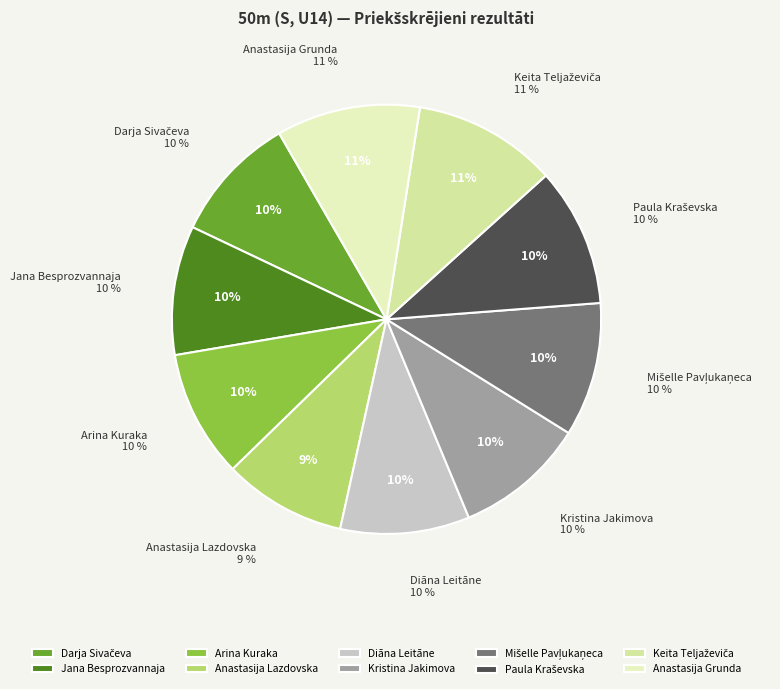

What is the change in value from Arina Kuraka to Diāna Leitāne?

+0.1